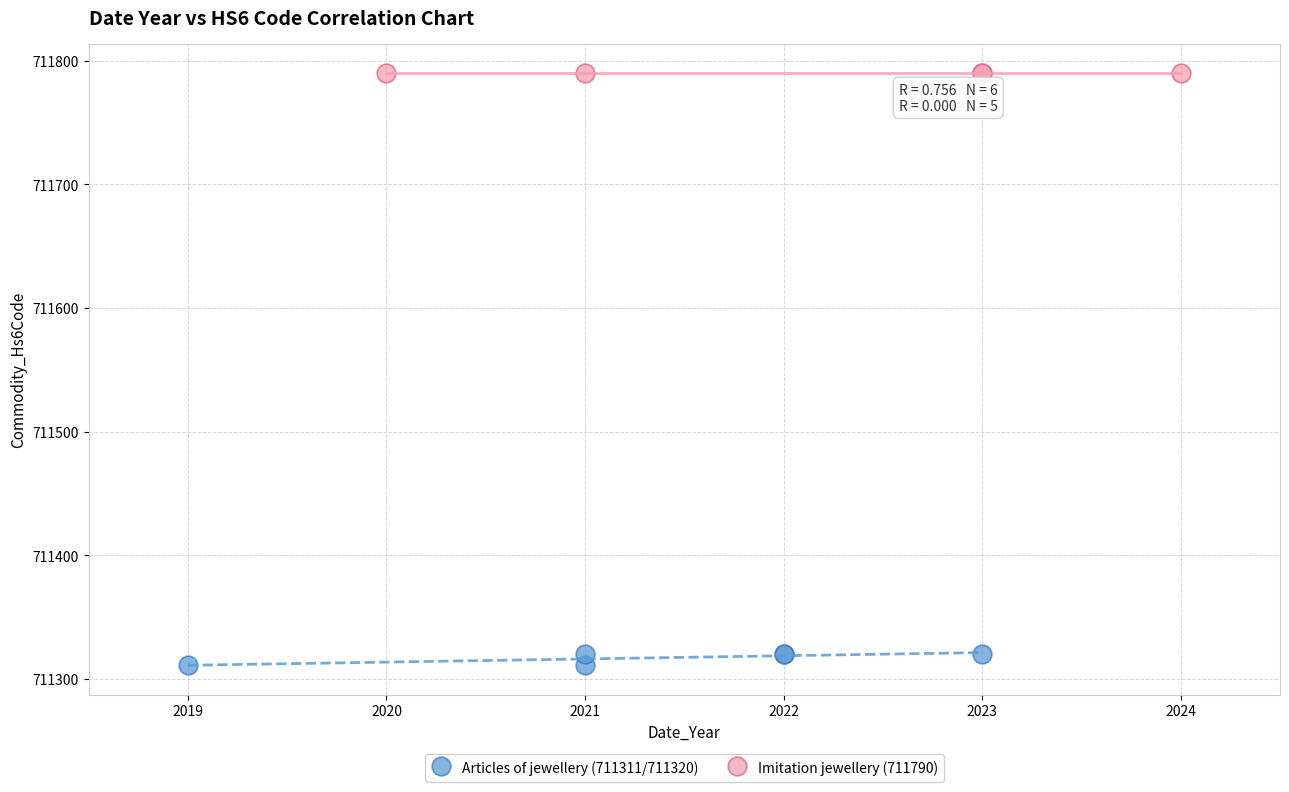

Which series reaches the minimum Y coordinate?

Articles of jewellery (711311/711320)